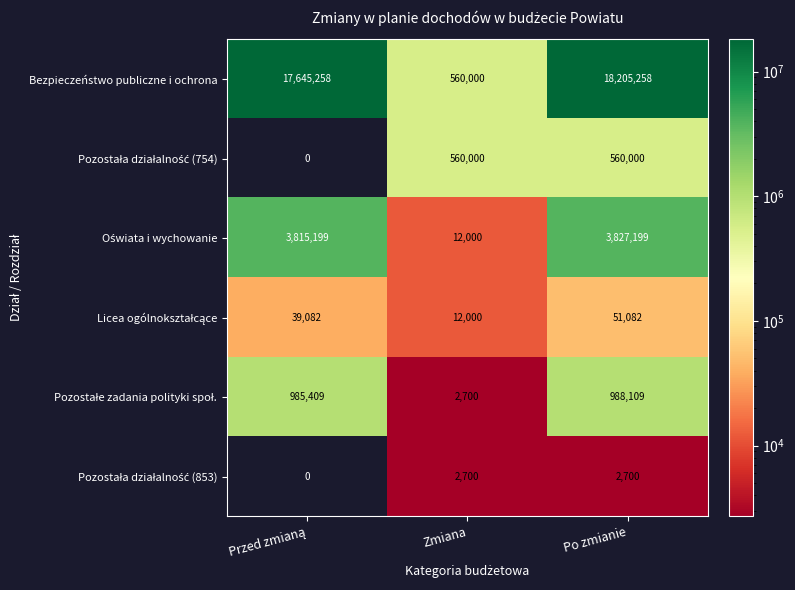

At which category is the sum across all series the highest?

Po zmianie